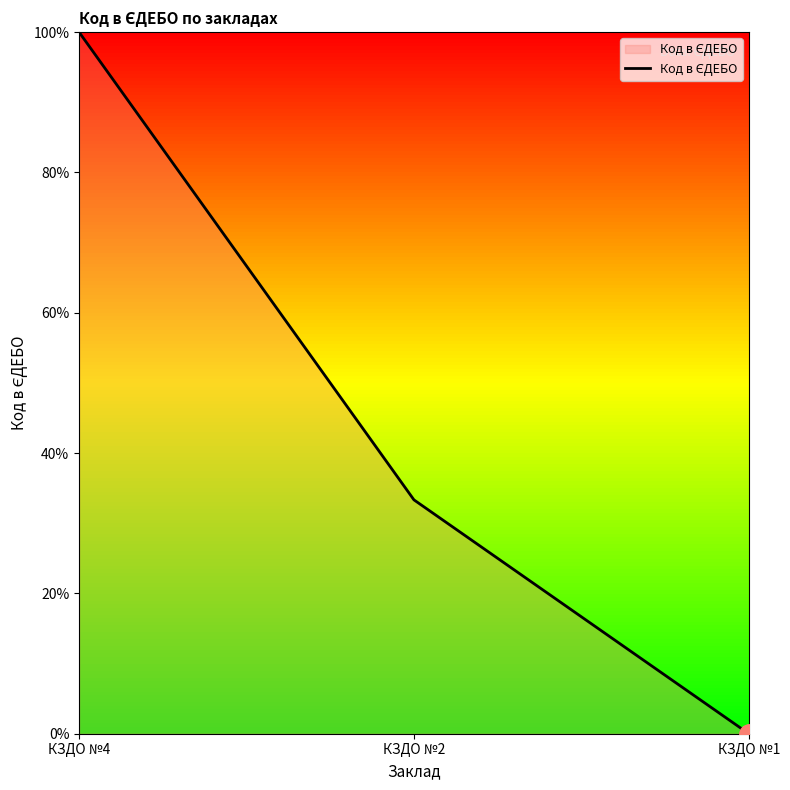

Does the chart have visible grid lines?

No